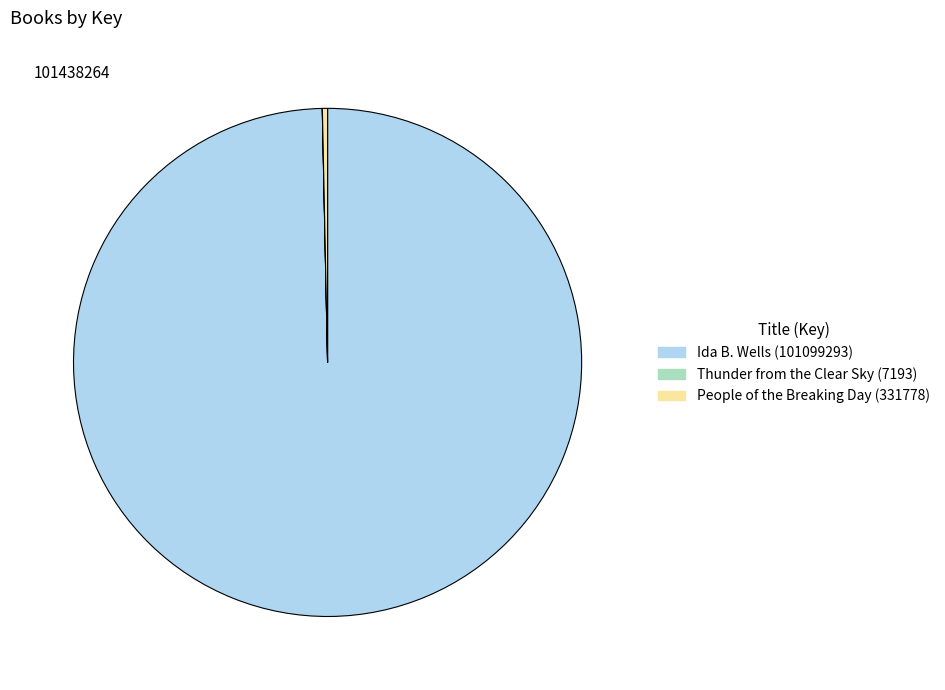

Is there a majority slice in this chart?

Yes